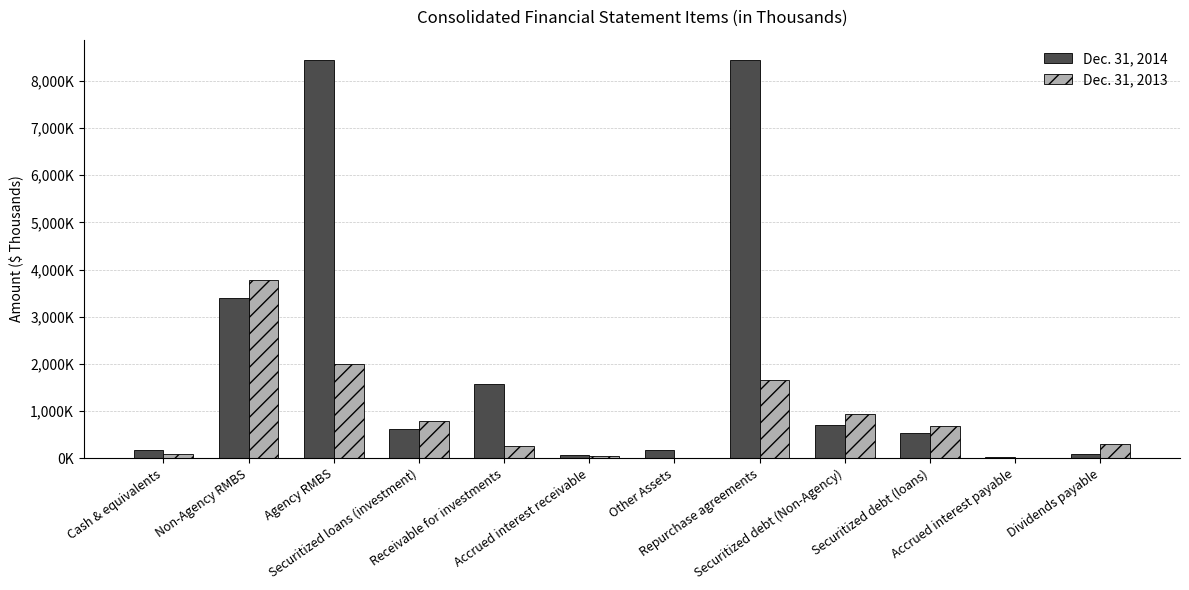

What are all the series names shown in the legend?

Dec. 31, 2014, Dec. 31, 2013